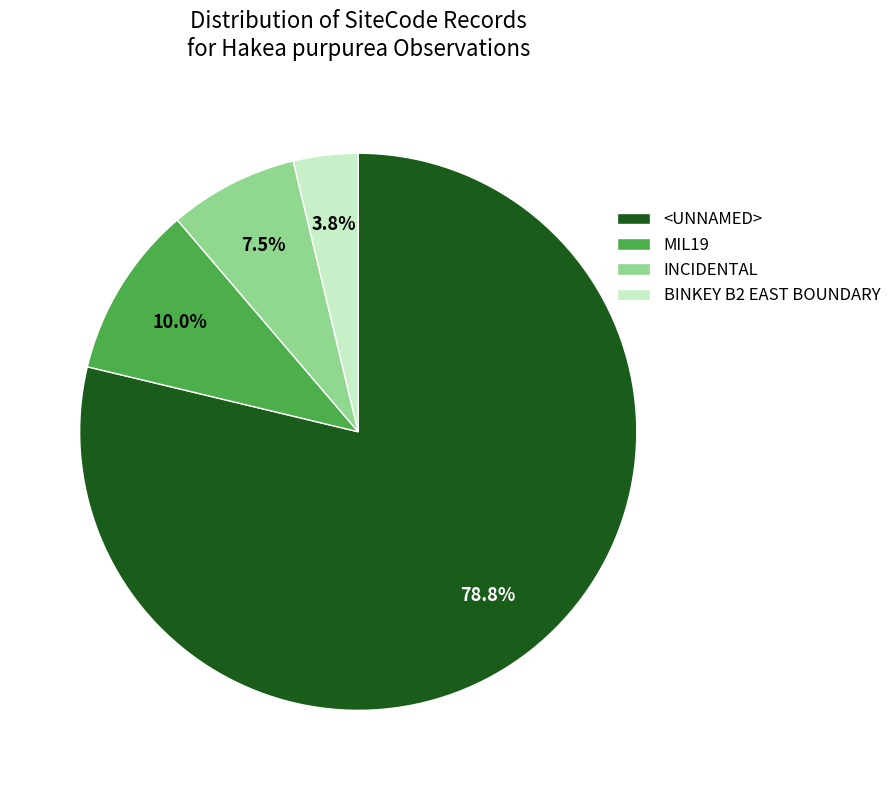

Combined, what portion of the pie is <UNNAMED> and INCIDENTAL?

86.2%